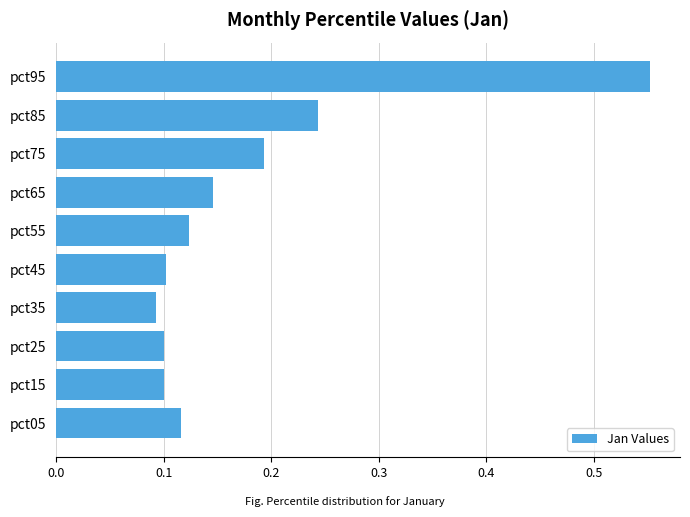

The chart shows a value of 0.2 at pct45. True or false?

False